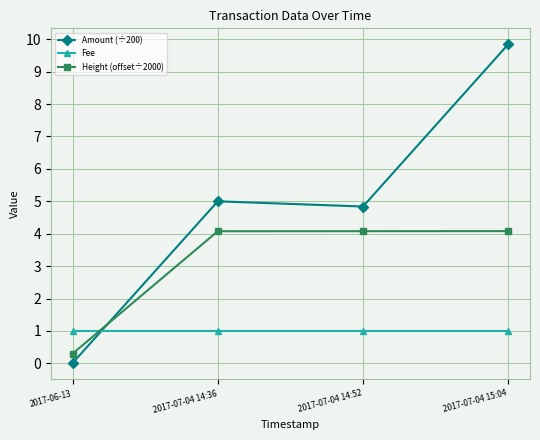

What is the difference between the highest and lowest values at 2017-07-04 14:52?

3.8